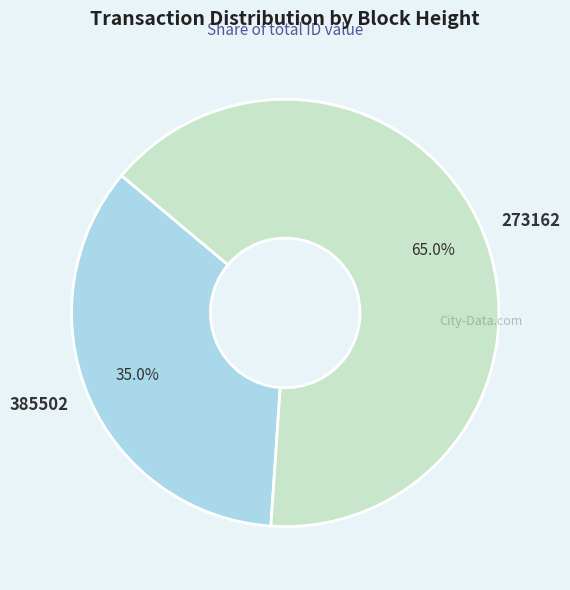

Rank the categories by value from lowest to highest.

385502, 273162